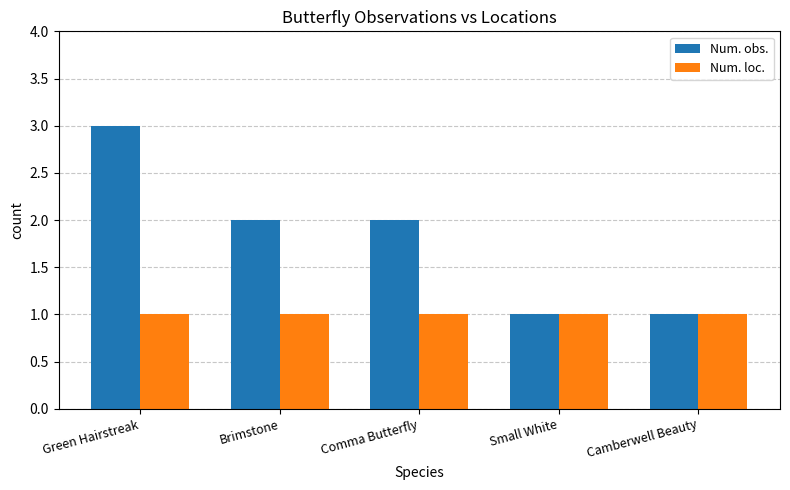

What is the average value of the Num. loc. series?

1